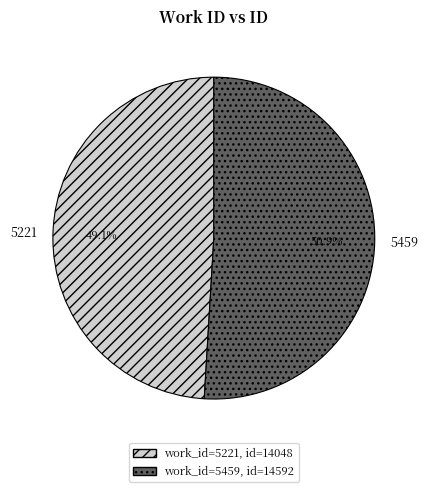

To the nearest percent, what is the average slice percentage?

50%